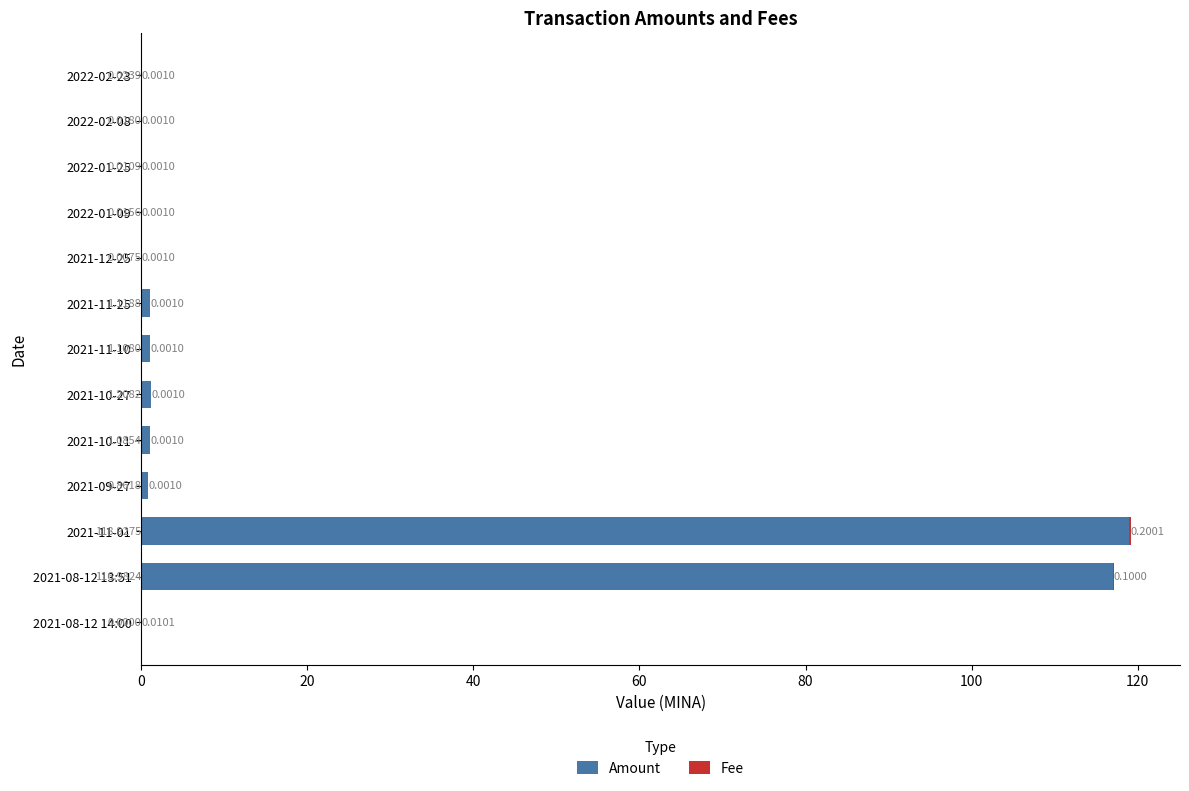

What is the sum of all Amount values?

241.4